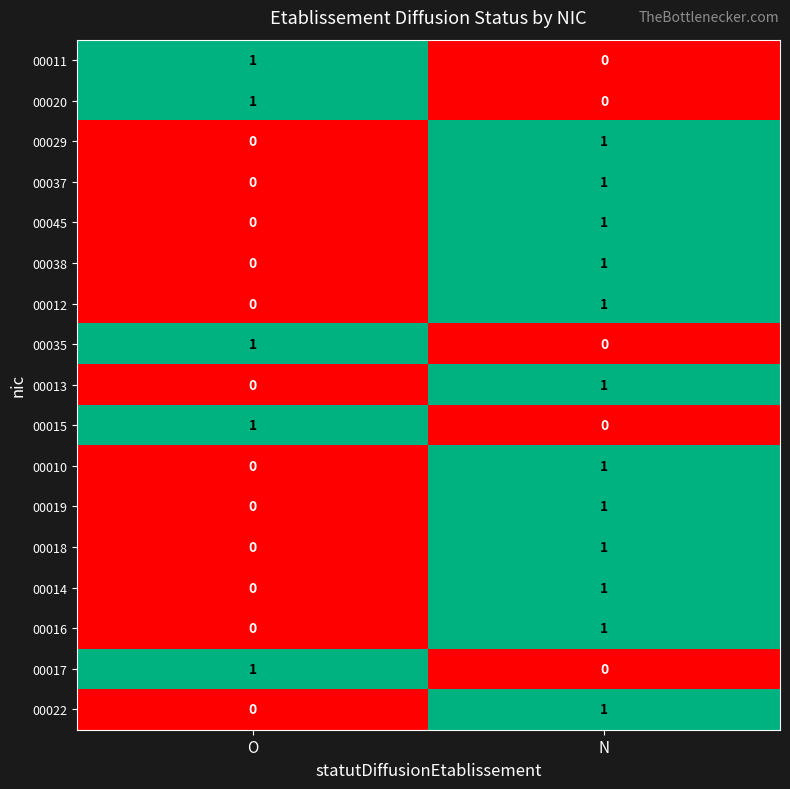

The value of 00015 at O is 0. True or false?

False